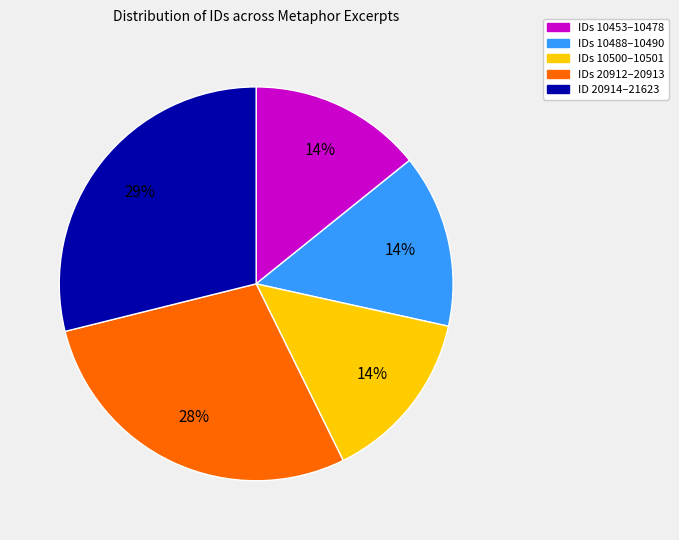

Combined, do IDs 10453–10478 and ID 20914–21623 account for over 50%?

No